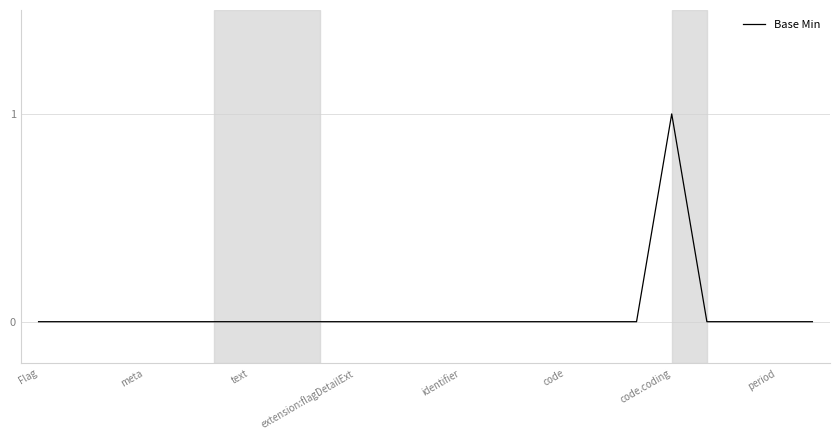

Does the chart have visible grid lines?

Yes